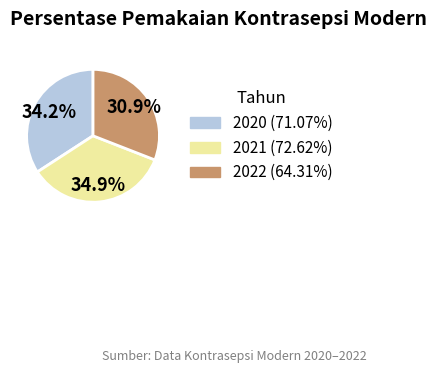

To the nearest percent, what is the difference between the largest and smallest slice percentages?

4%